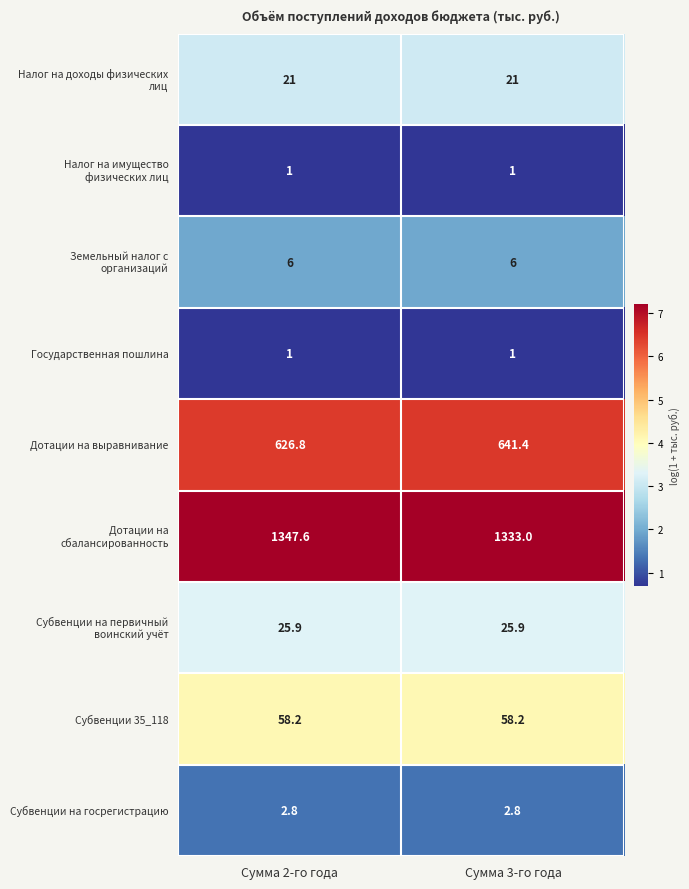

At how many categories does at least one series exceed 4?

2